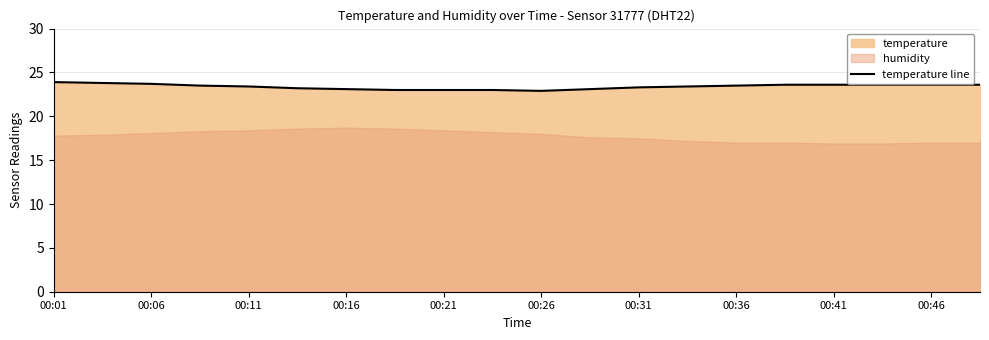

What is the highest value of the temperature line series?

23.9